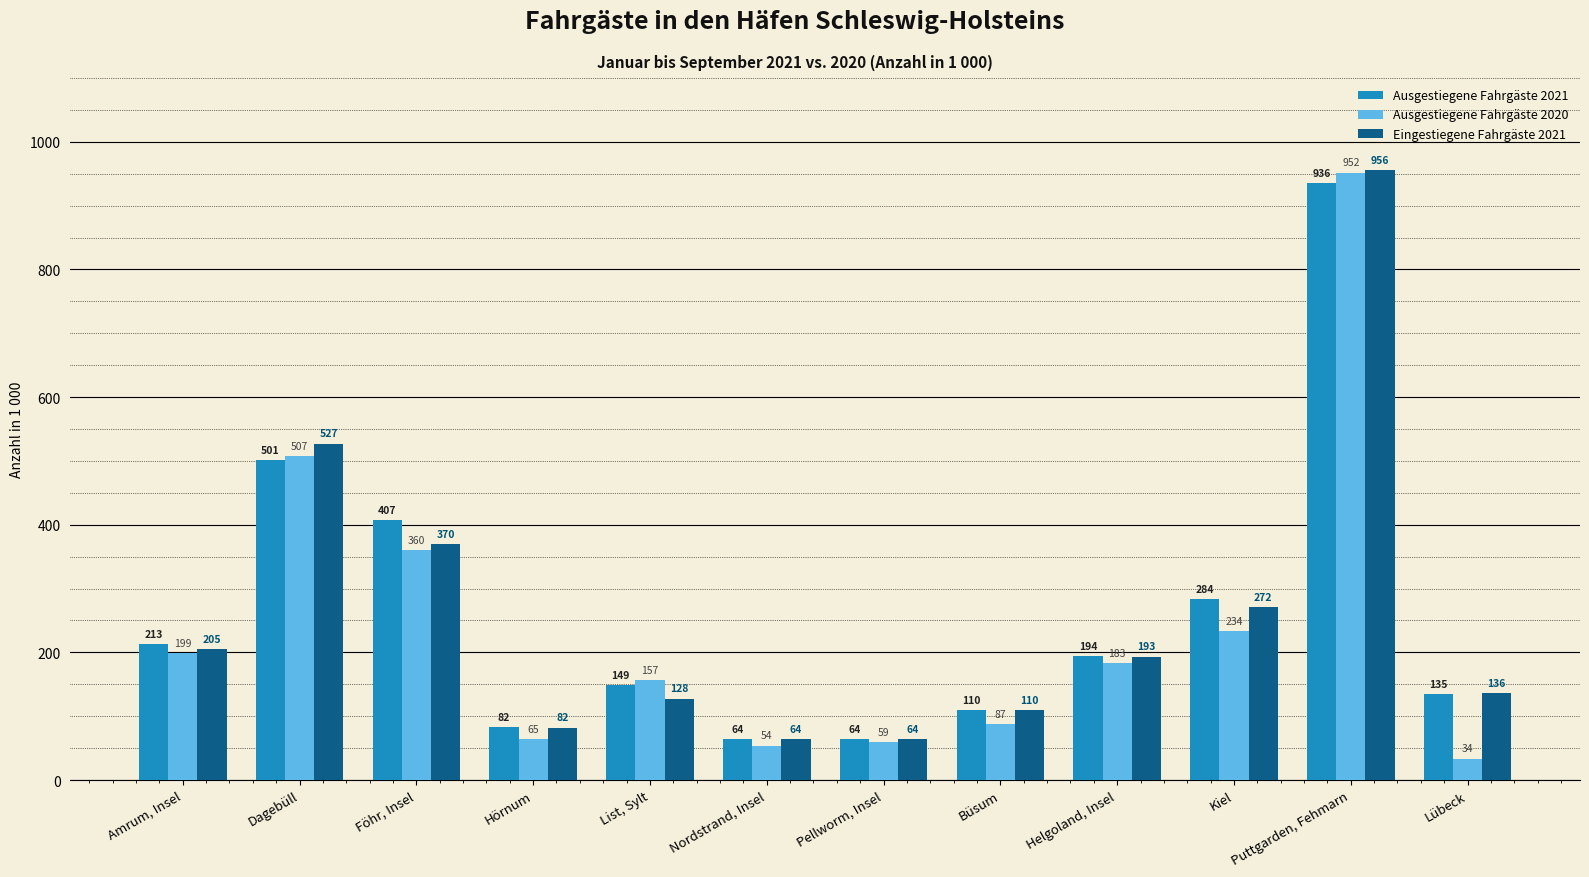

At which label does Ausgestiegene Fahrgäste 2020 reach its minimum?

Lübeck